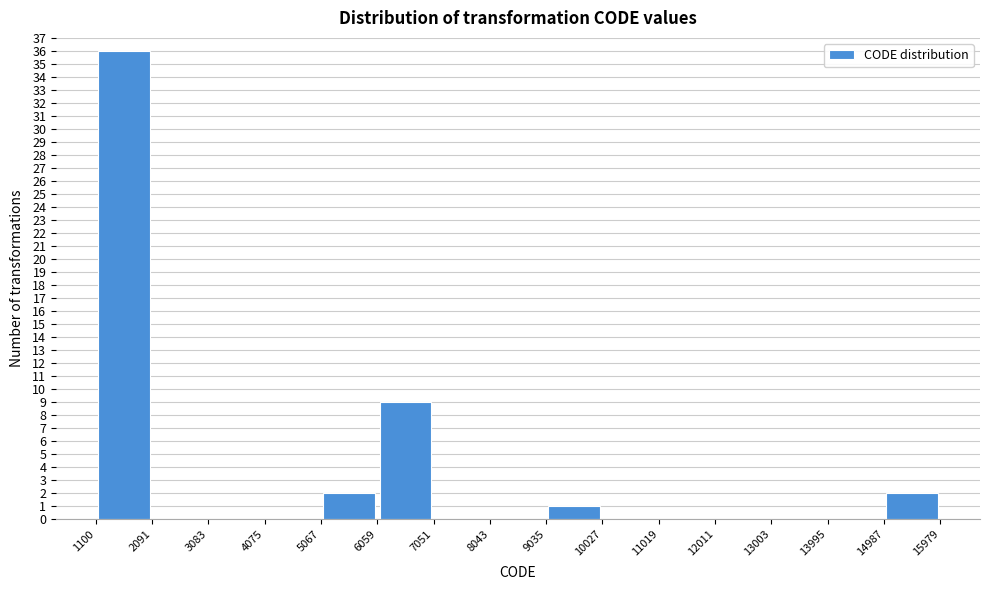

What is the height of the bar covering 6059 to 7051 on the x-axis? The values are not printed on the chart, so give them approximately, as read against the axis.

9